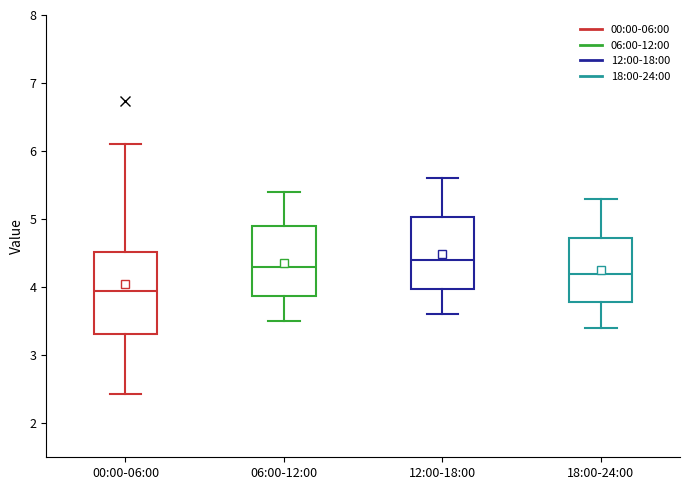

Comparing the boxes themselves (not the whiskers), which one is the tallest?

00:00-06:00